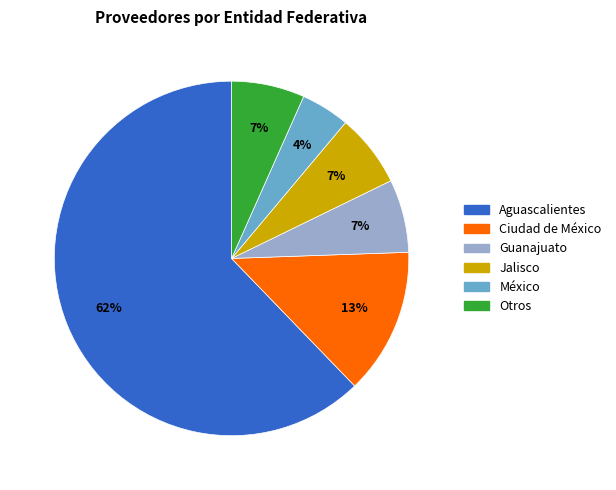

Count the number of slices in the pie.

6